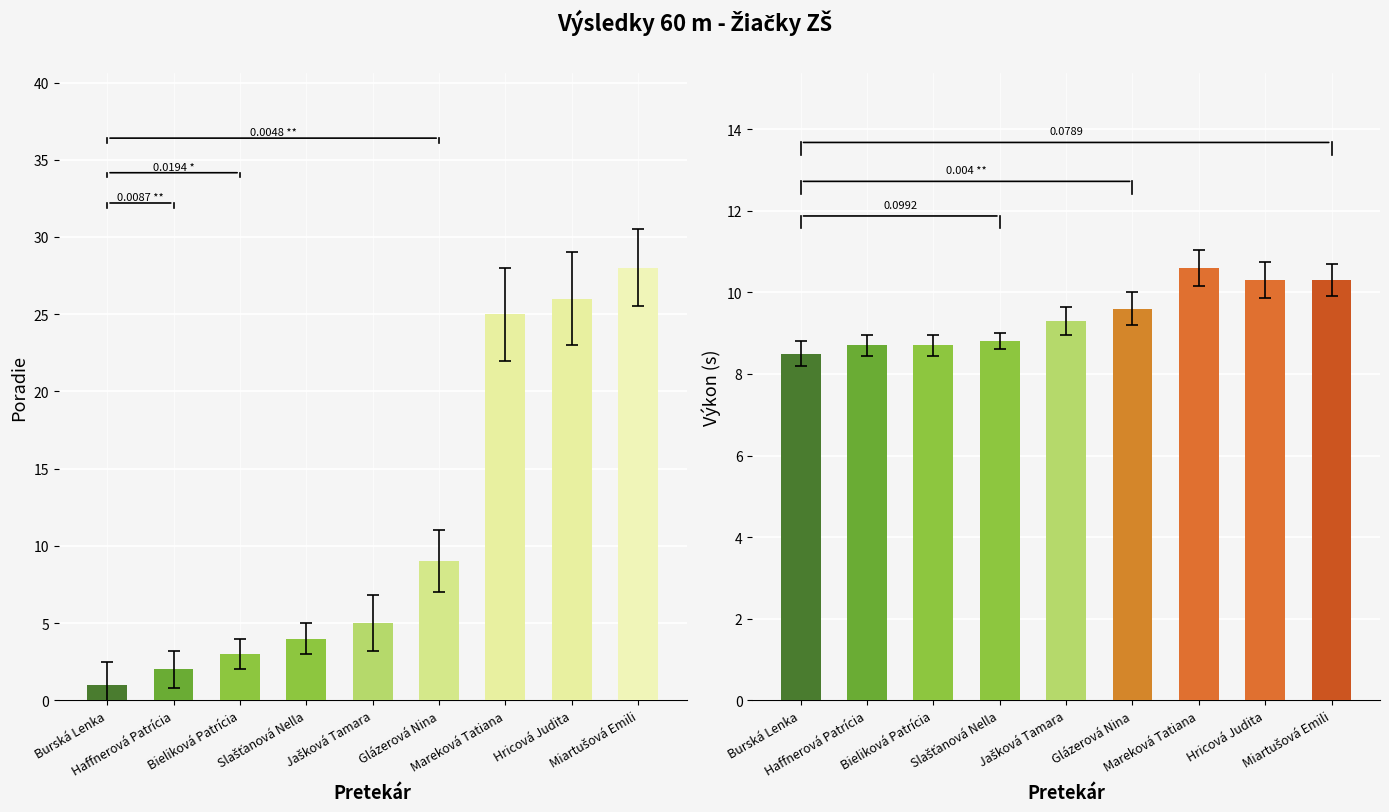

What is the sum of the Výkon values at Jašková Tamara and Burská Lenka?

18.5